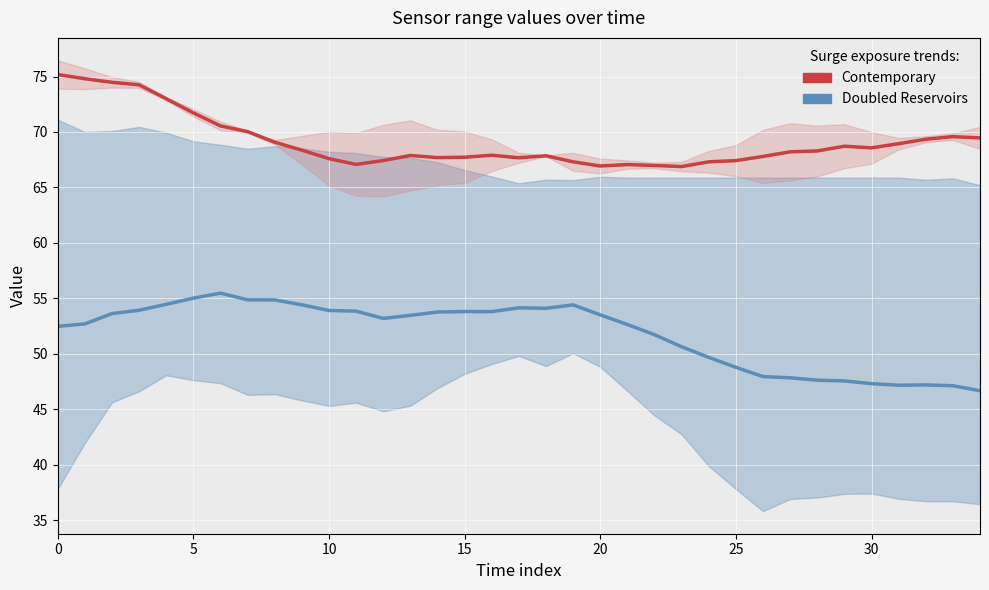

What is the minimum value for Contemporary?

66.9